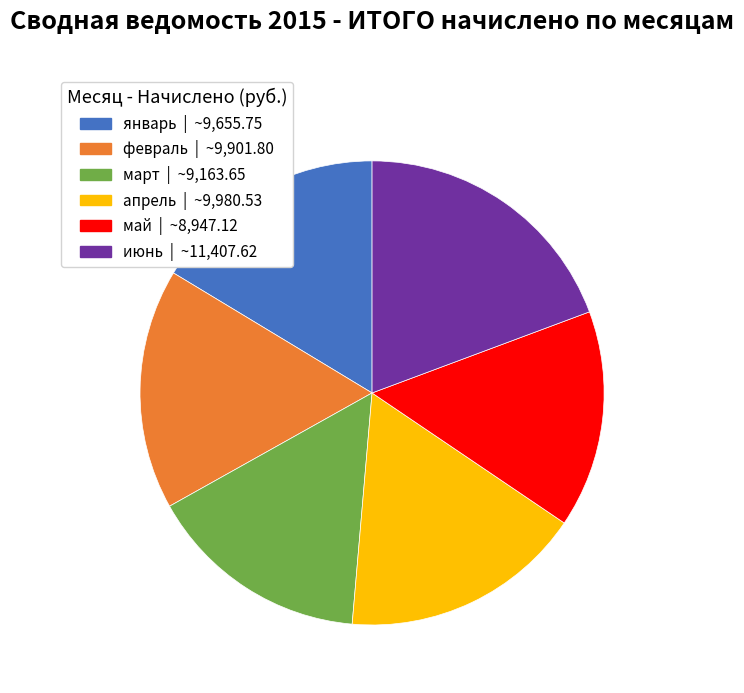

Is it true that июнь is 6% of the pie?

False